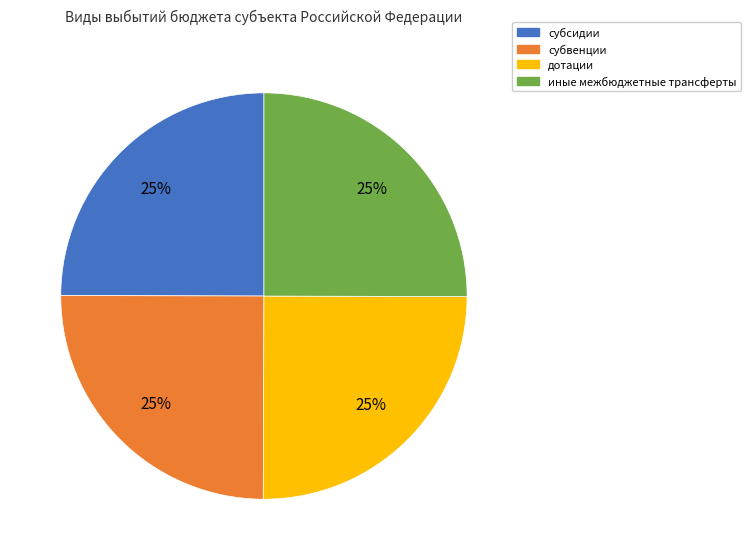

The субвенции slice represents 34% of the pie. True or false?

False